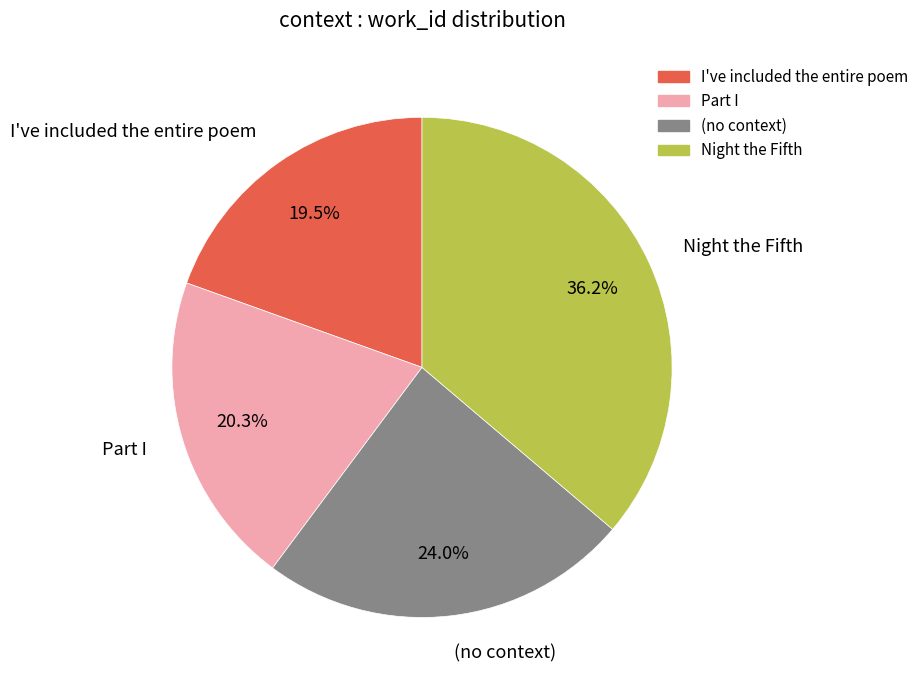

How many segments does this pie chart have?

4